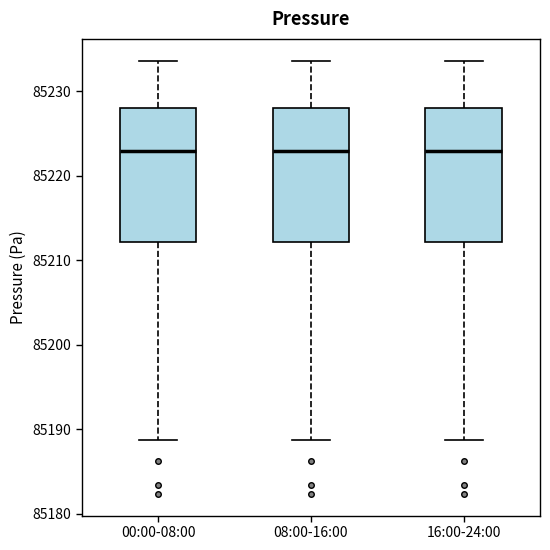

Reading left to right, transcribe this box plot: for each box, give where its median line is, the range the box spans, and where its two whiskers end, as read against the y-axis. The values are not printed on the chart, so give them approximately, as read against the axis.

00:00-08:00: median 85223, box 85212 to 85228, whiskers 85189 to 85234
08:00-16:00: median 85223, box 85212 to 85228, whiskers 85189 to 85234
16:00-24:00: median 85223, box 85212 to 85228, whiskers 85189 to 85234